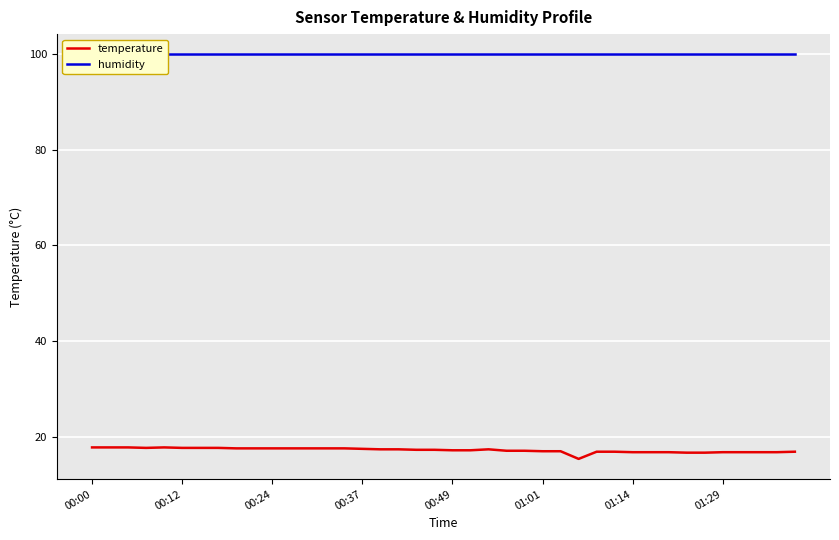

The value of temperature at 00:12 is 8.5. True or false?

False